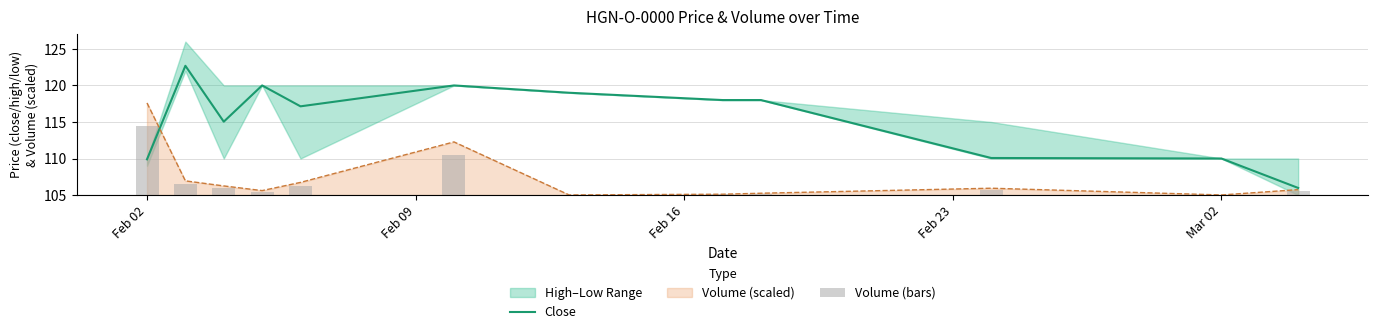

At which label does Volume (scaled) reach its peak?

Feb 02